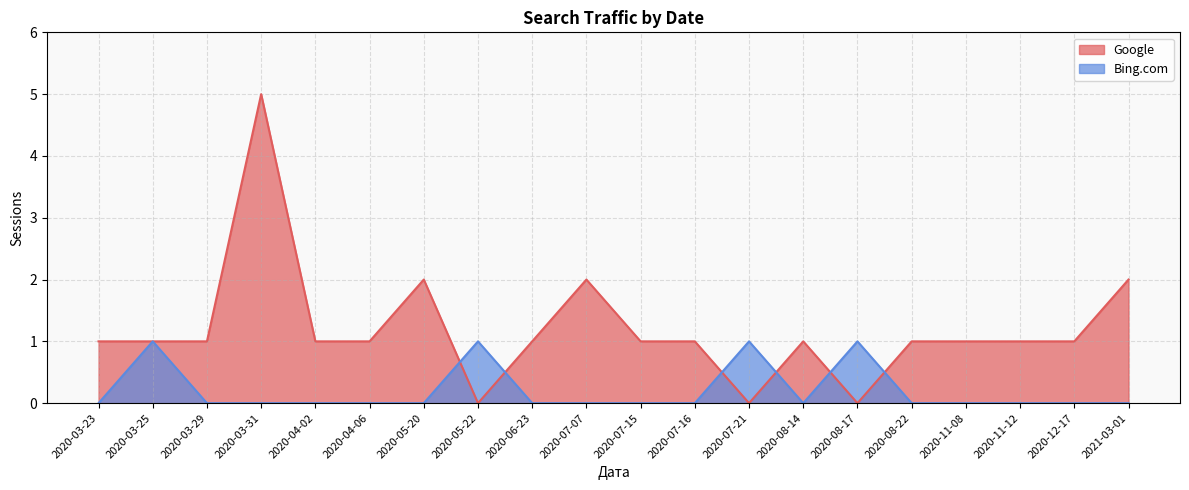

Is it true that Bing.com equals -1 at 2020-03-31?

False